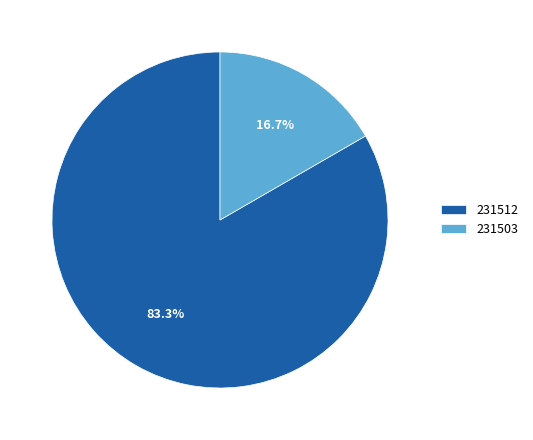

To the nearest percent, what portion does 231512 represent?

83%